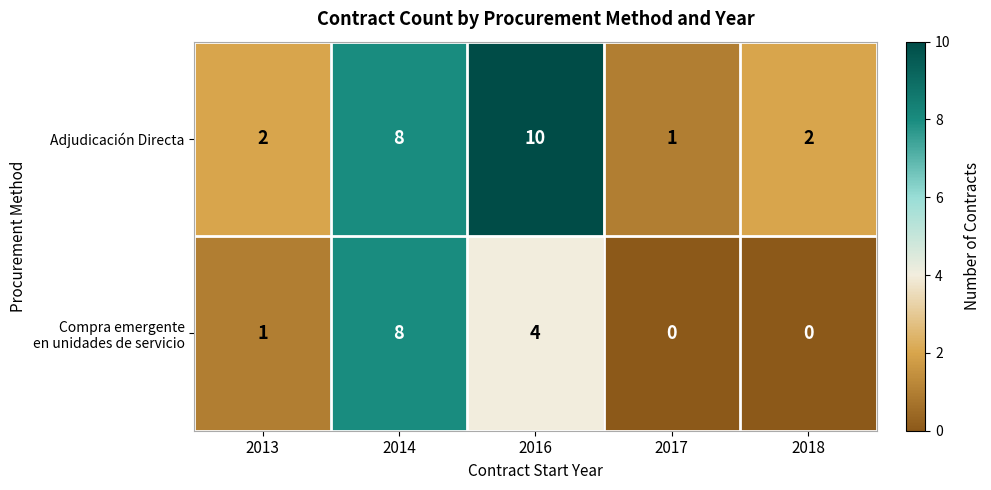

How many Adjudicación Directa values are between 2 and 8?

3